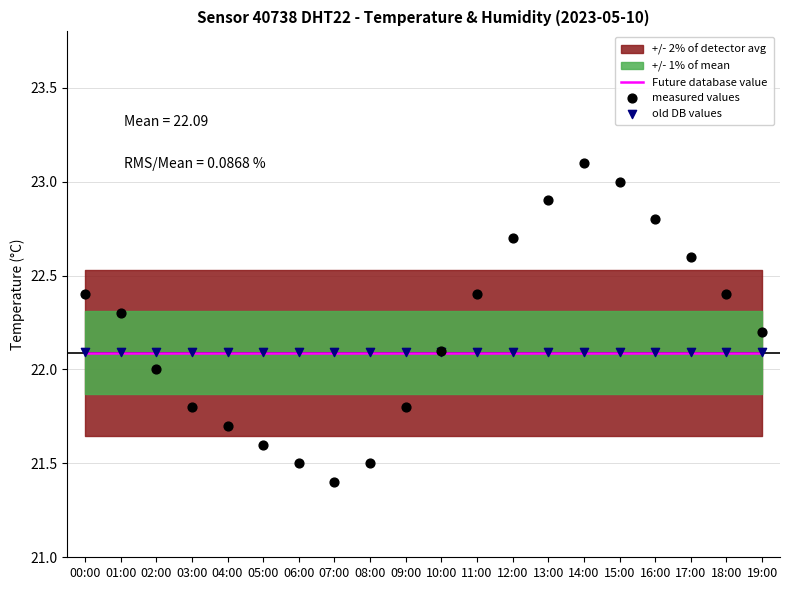

Which series has the largest total across all categories?

measured values